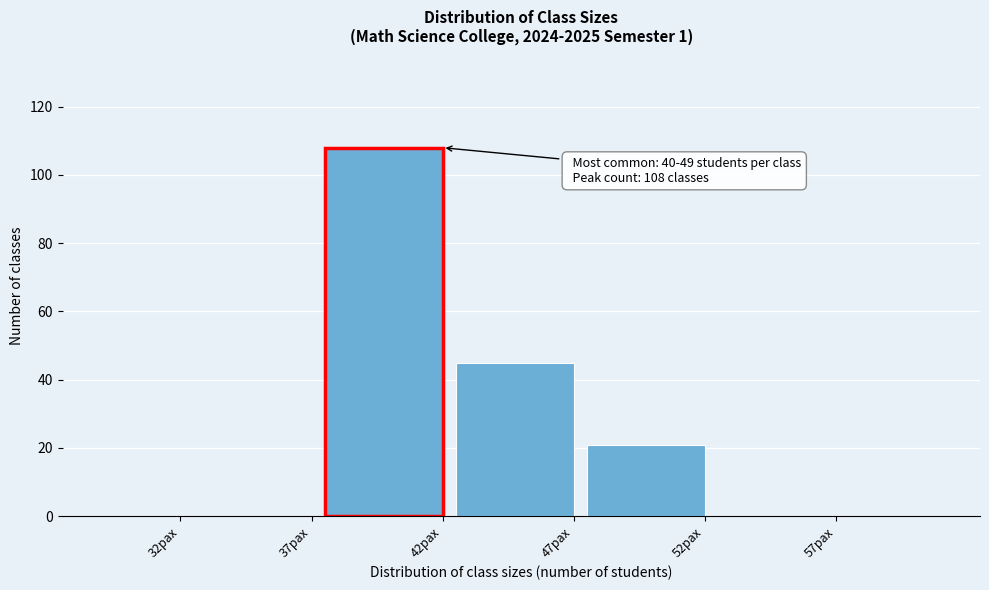

Reading left to right, transcribe all the data shown in this chart.

32pax=0	37pax=0	42pax=108	47pax=45	52pax=21	57pax=0